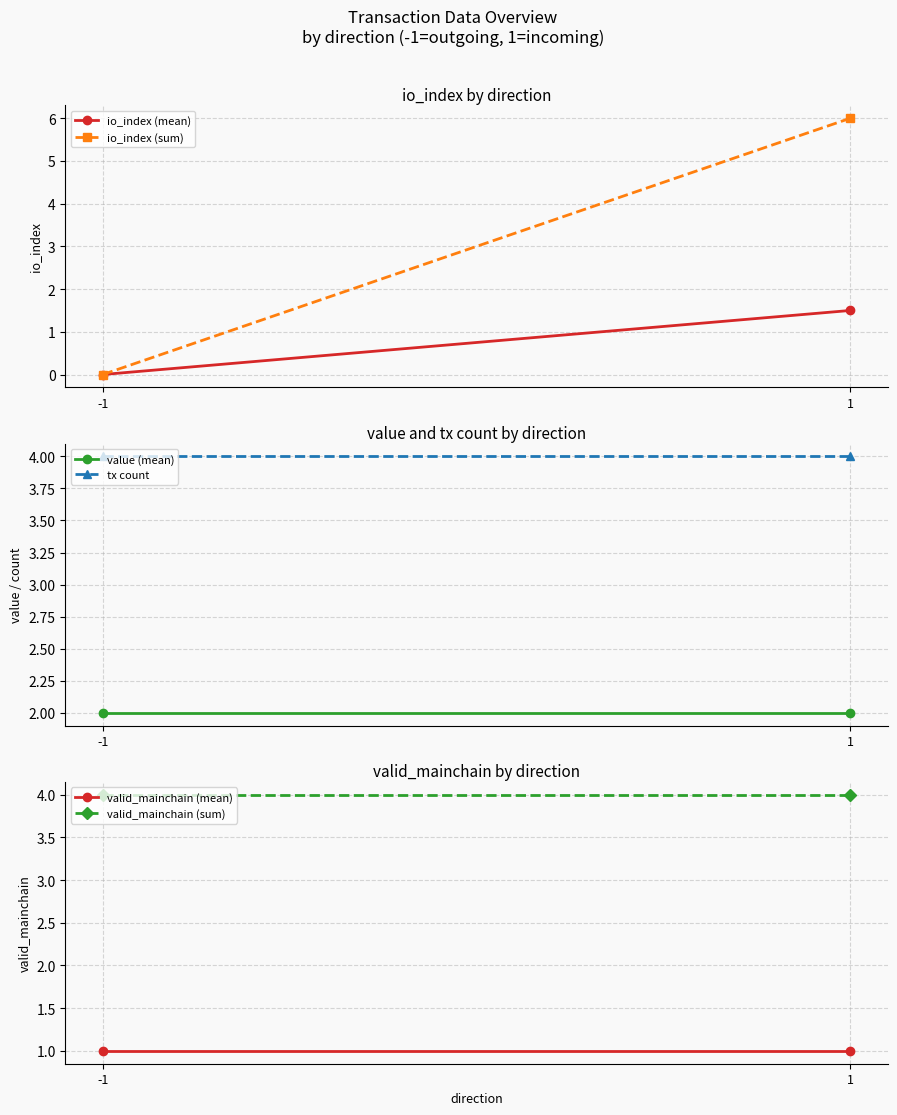

Which series has the widest spread of values?

io_index (sum)